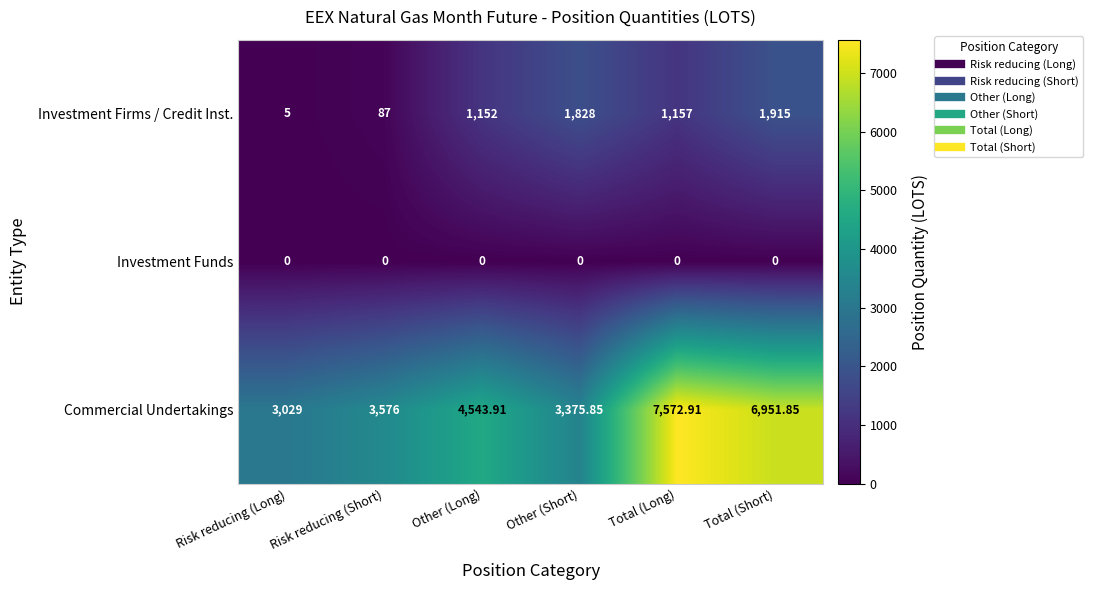

At which category does the chart reach its peak across all series?

Total (Long)